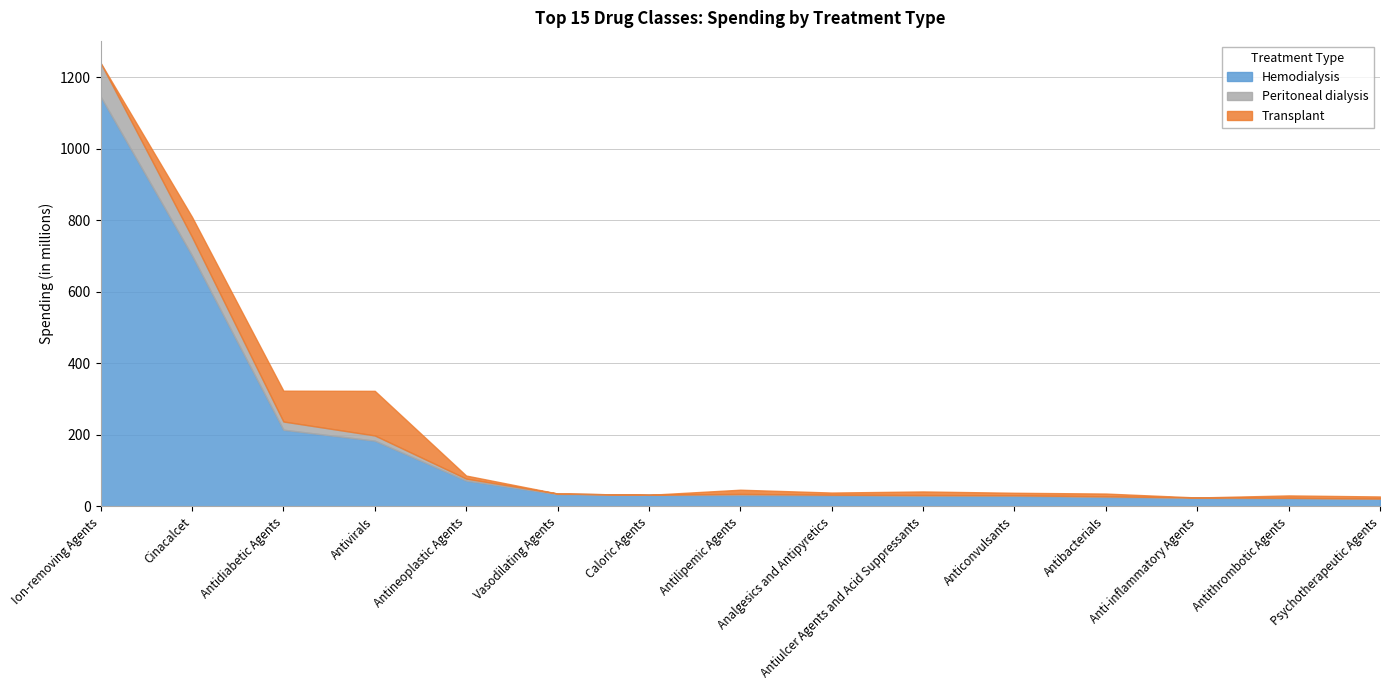

True or false: Transplant has a value of 89.0 at Cinacalcet.

False